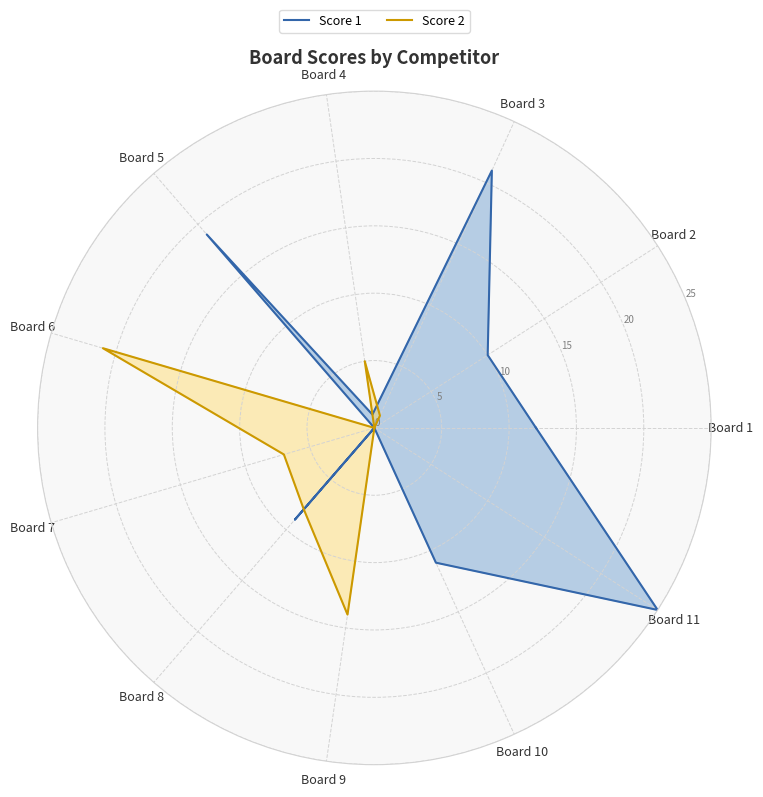

Which category has the lowest value in the Score 1 series?

Board 6